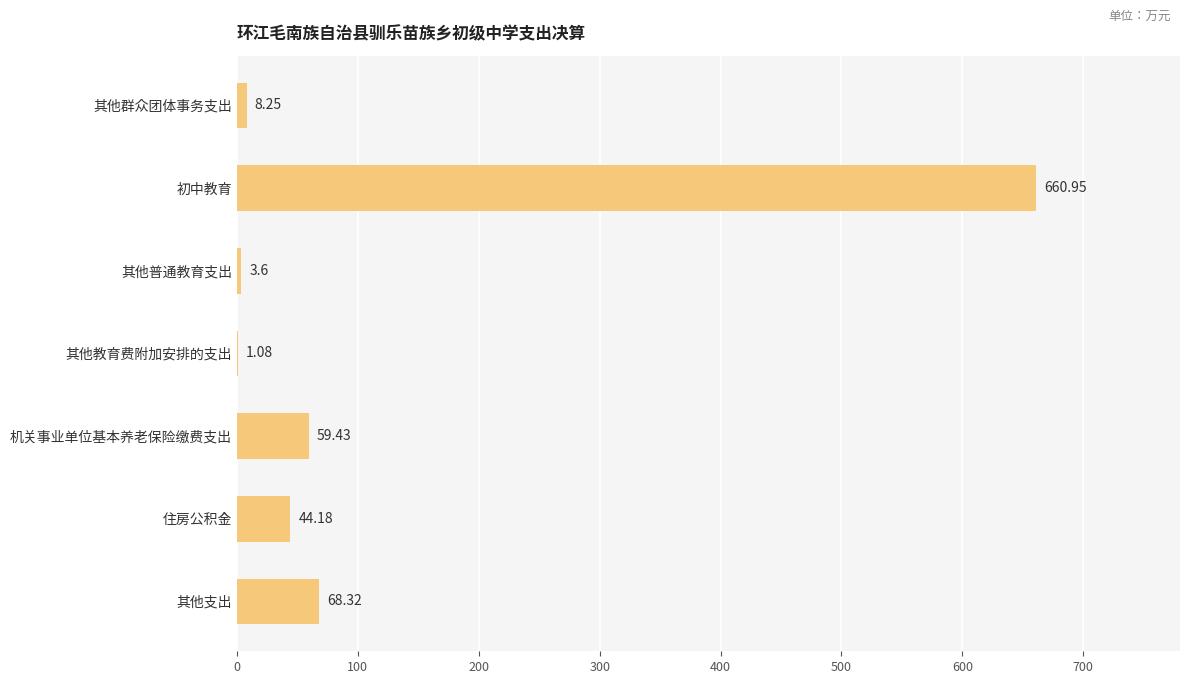

What is the sum of the values at 机关事业单位基本养老保险缴费支出 and 其他支出?

127.8